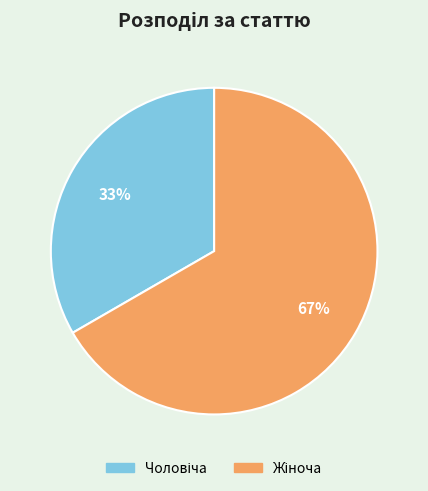

To the nearest percent, what is the average slice percentage?

50%